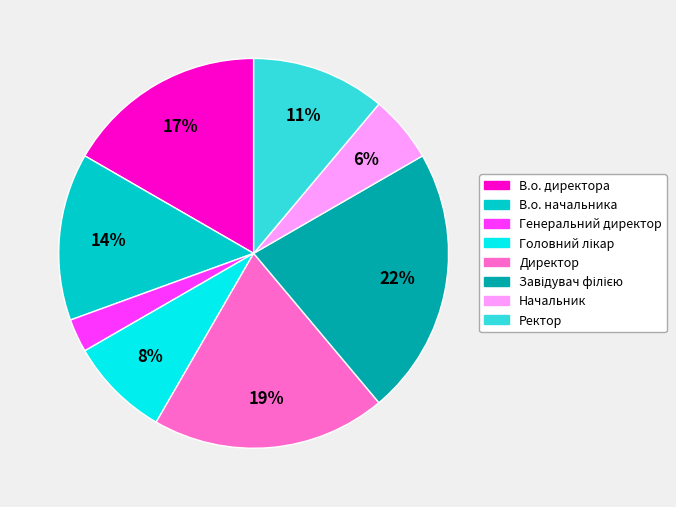

To the nearest percent, what is the difference between the Ректор and В.о. начальника slice percentages?

3%